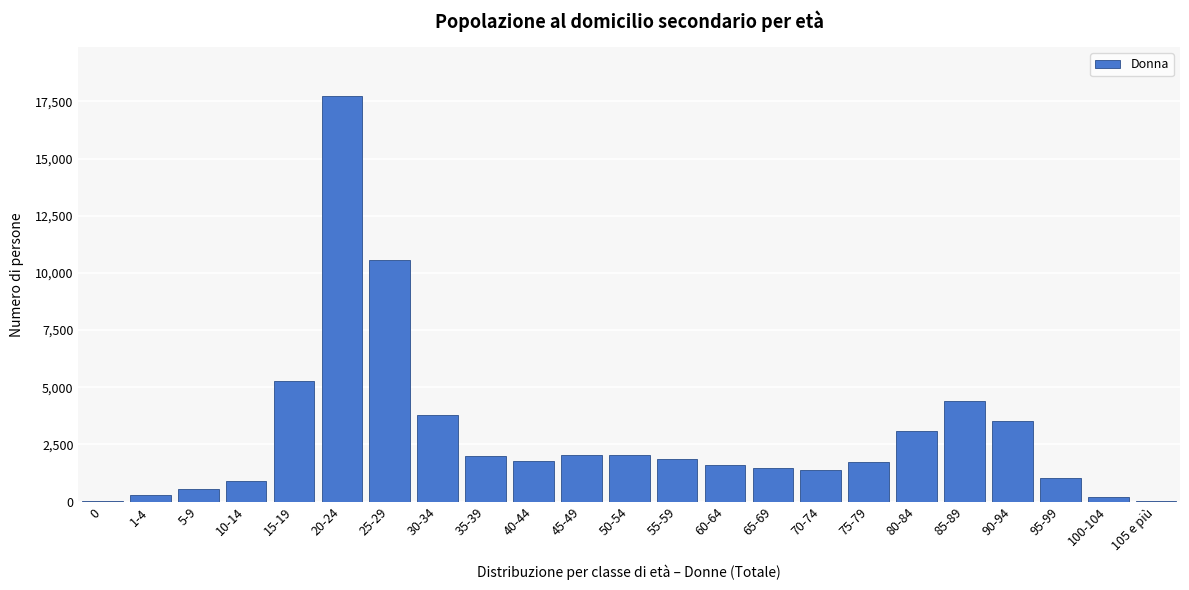

Is it true that the value at 5-9 is 532?

True